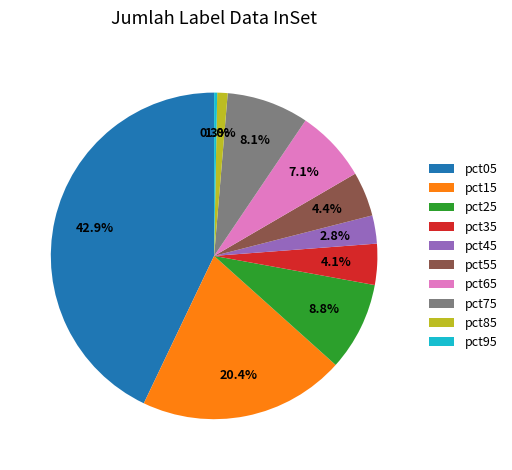

To the nearest percent, what is the average slice percentage?

10%